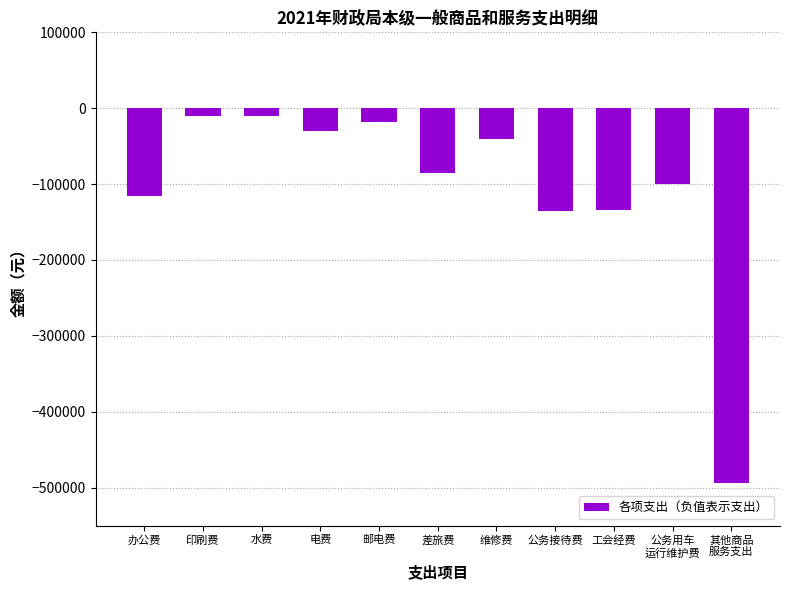

What is the value of the 7th bar from the left?

-40200